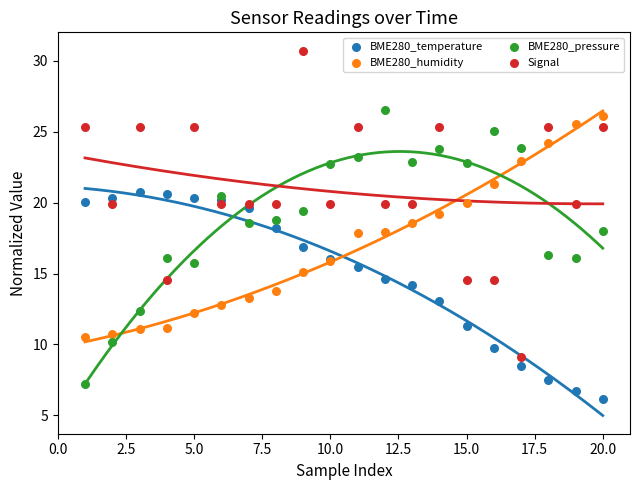

Which series reaches the maximum Y coordinate?

Signal